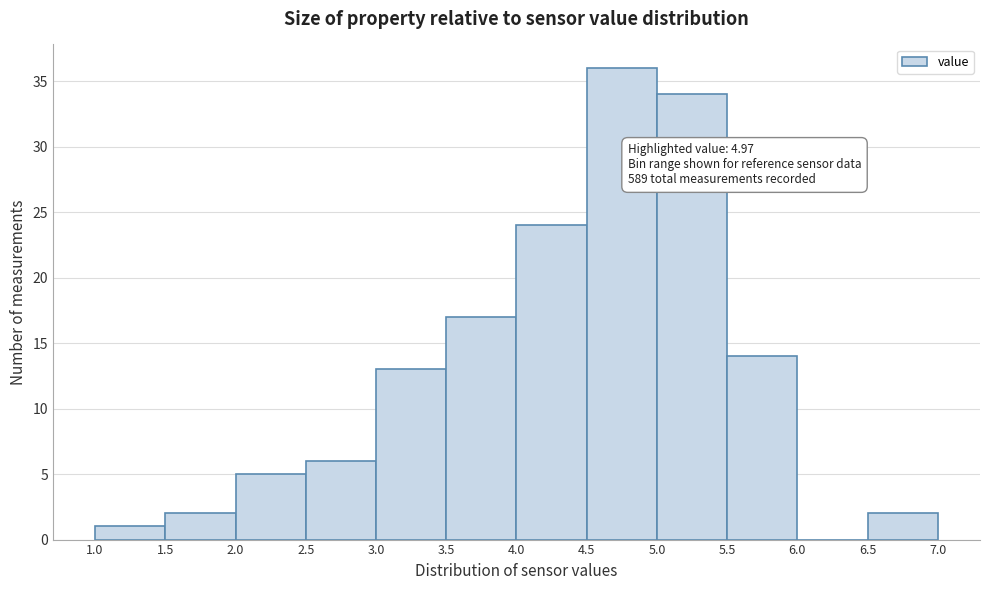

Over which range of the x-axis is the bar tallest?

4.5 to 5.0